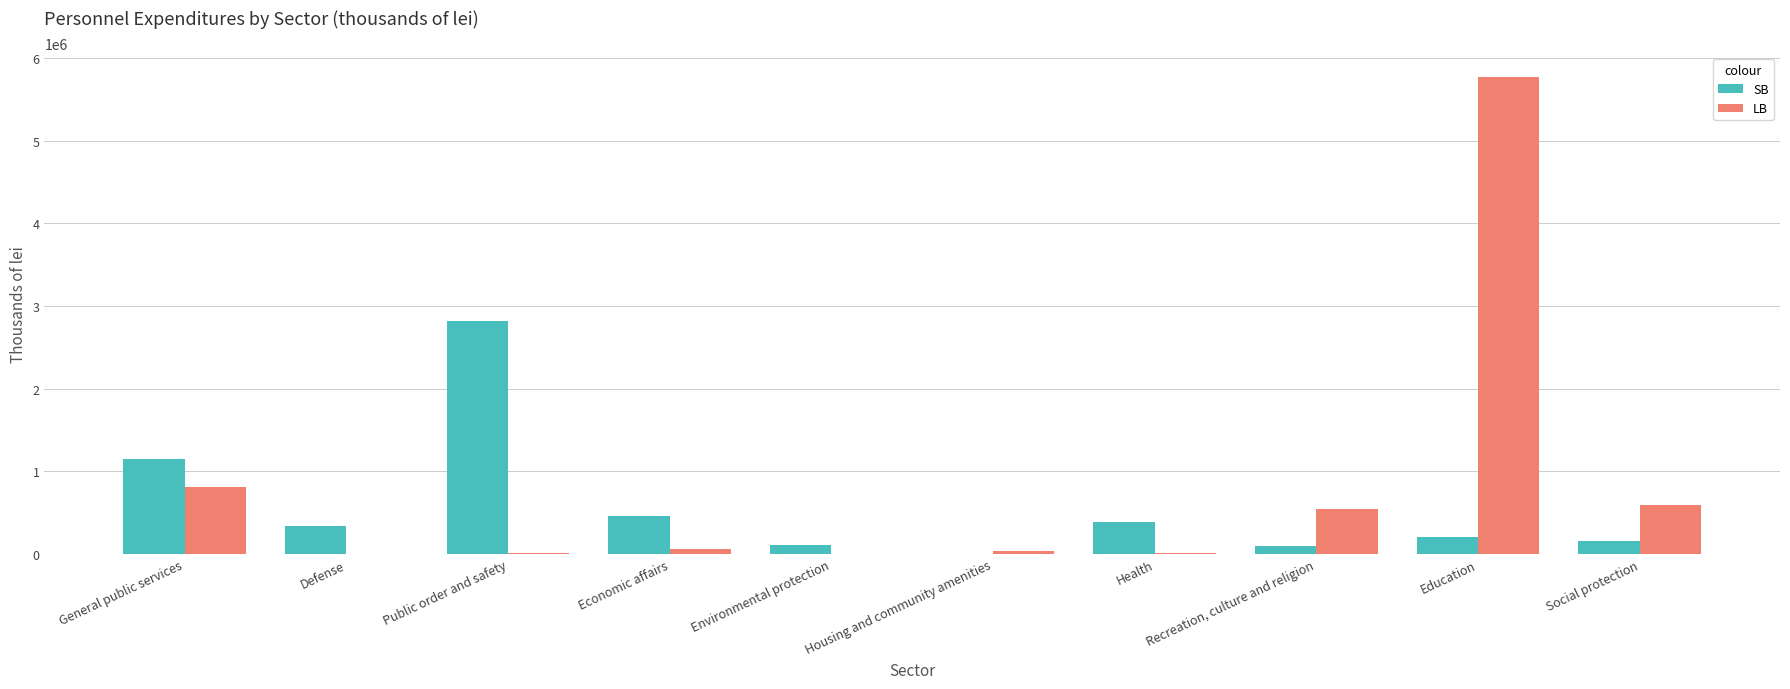

What is the highest value of the LB series?

5772966.0